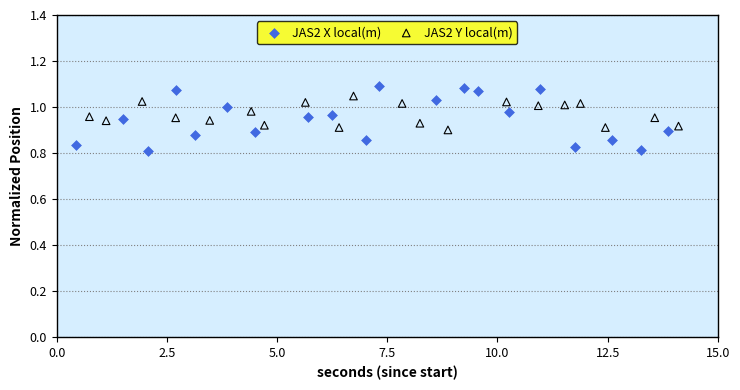

Which series reaches the minimum Y coordinate?

JAS2 X local(m)